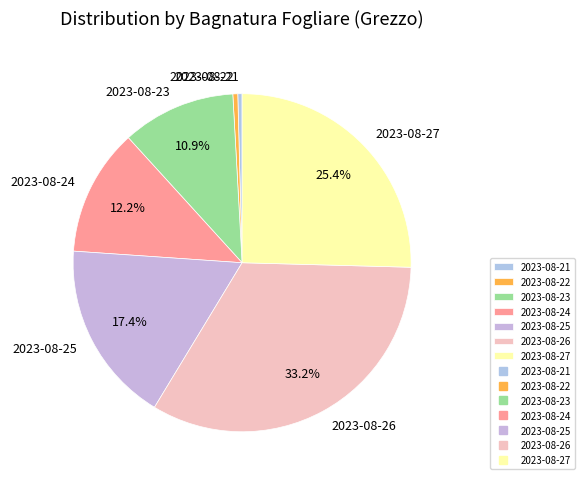

To the nearest percent, what is the combined percentage of 2023-08-27 and 2023-08-21?

26%